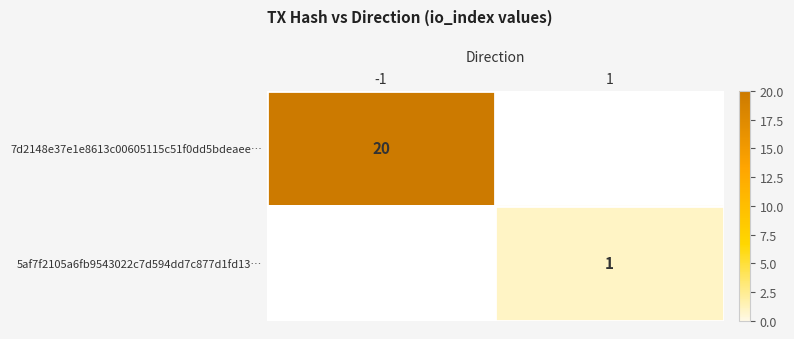

True or false: 5af7f2105a6fb9543022c7d594dd7c877d1fd13… has a value of 2 at 1.

False